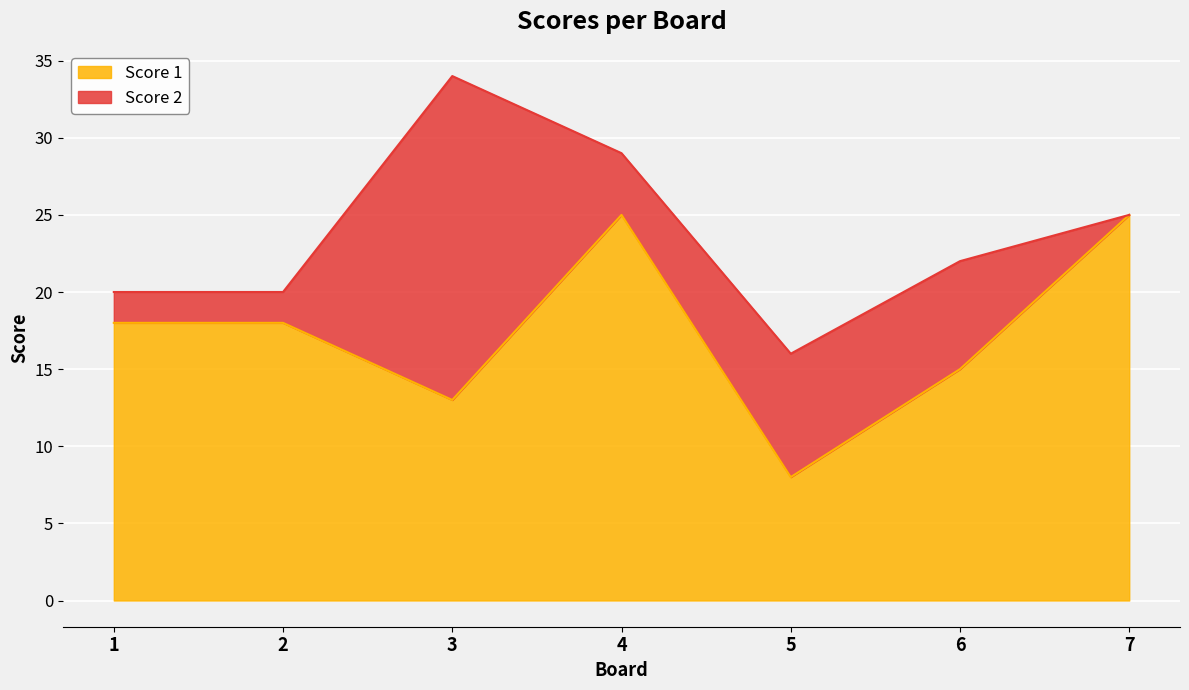

What is the change in value from 3 to 5?

-5